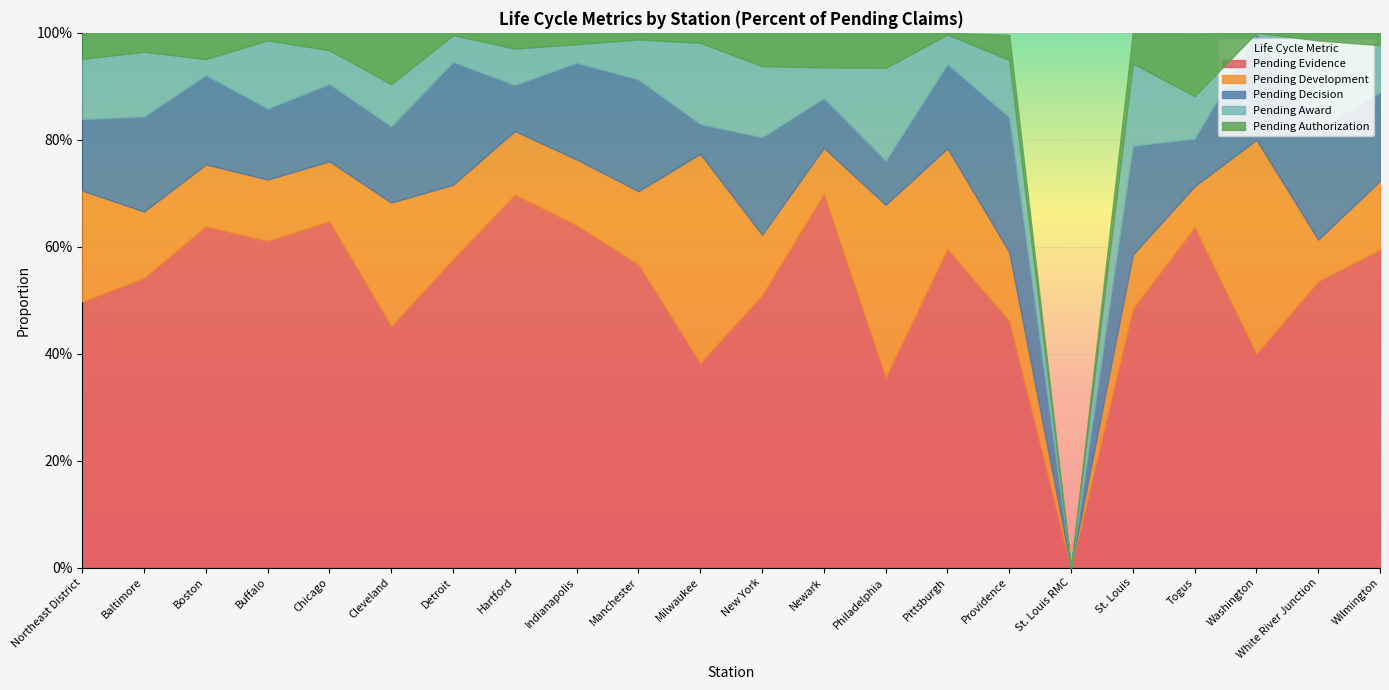

What position from the right is Togus?

4